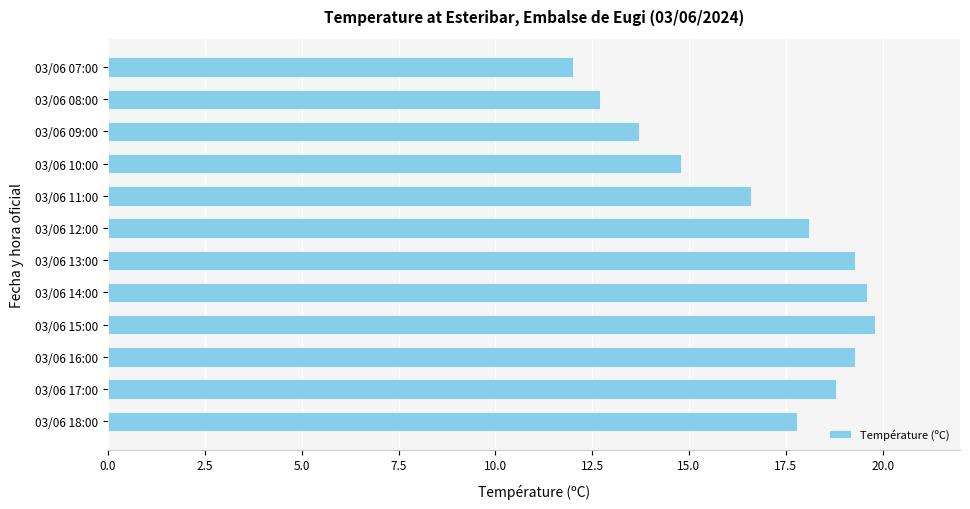

True or false: the data shows 6.3 at 03/06 07:00.

False